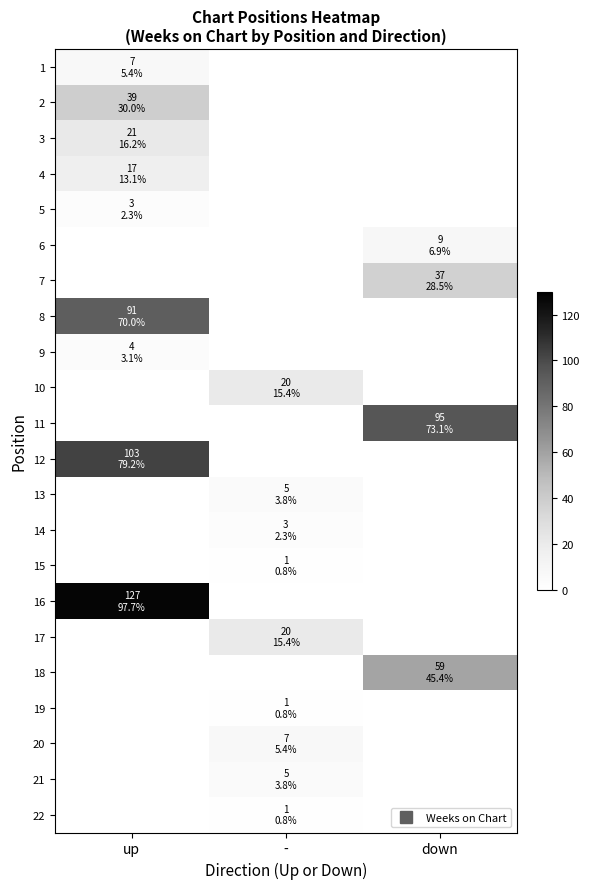

At down, list the series in order from largest to smallest.

11, 18, 7, 6, 1, 2, 3, 4, 5, 8, 9, 10, 12, 13, 14, 15, 16, 17, 19, 20, 21, 22